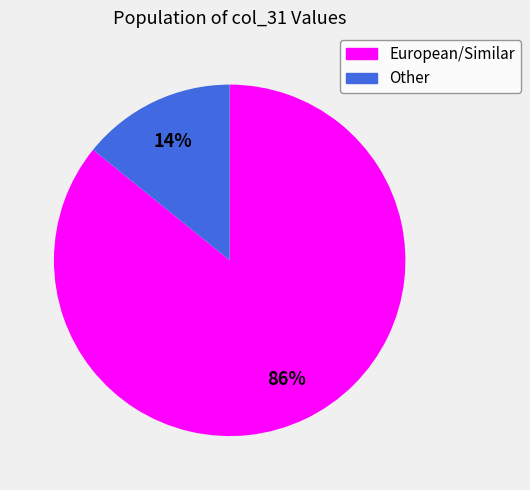

The European/Similar slice represents 86% of the pie. True or false?

True